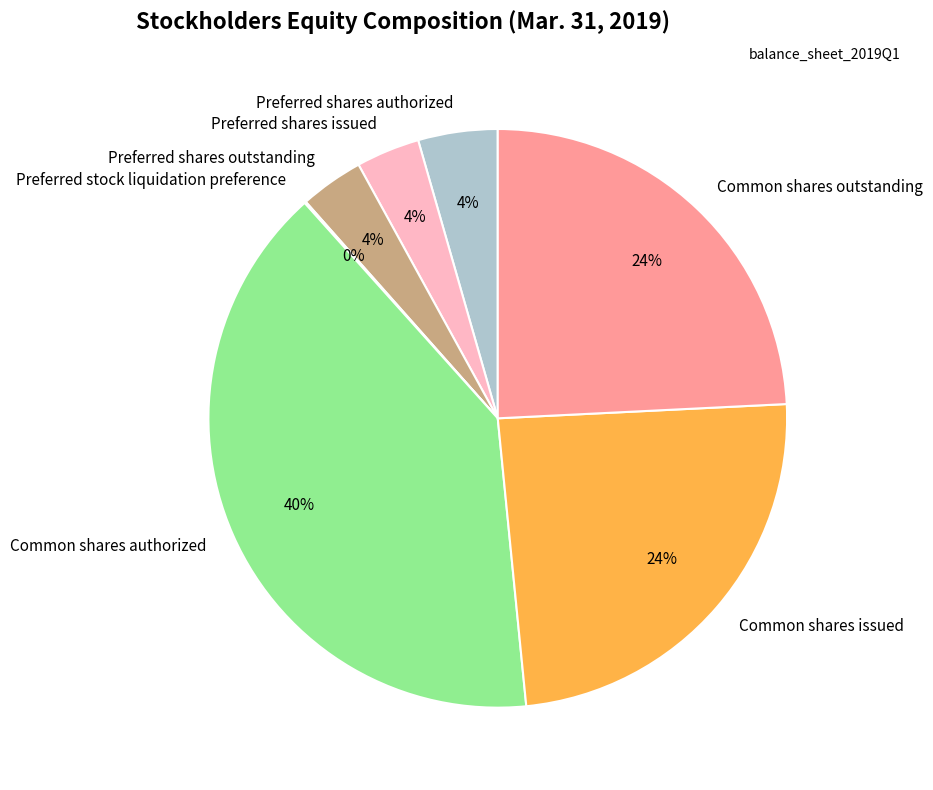

What is the largest slice in the pie chart?

Common shares authorized